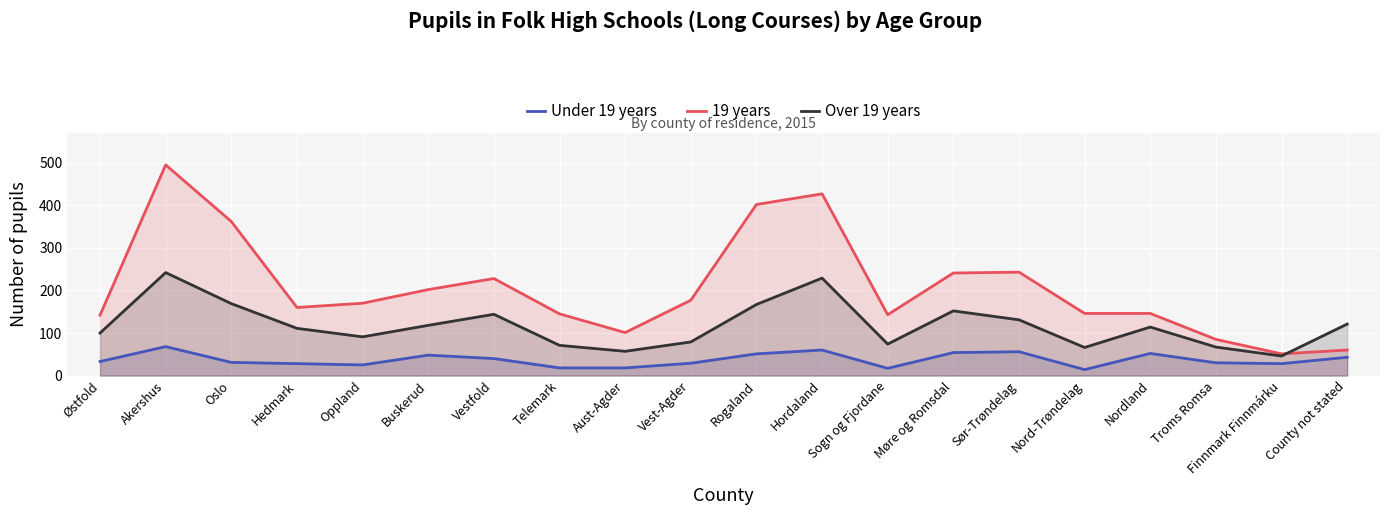

What is the sum of all Over 19 years values?

2349